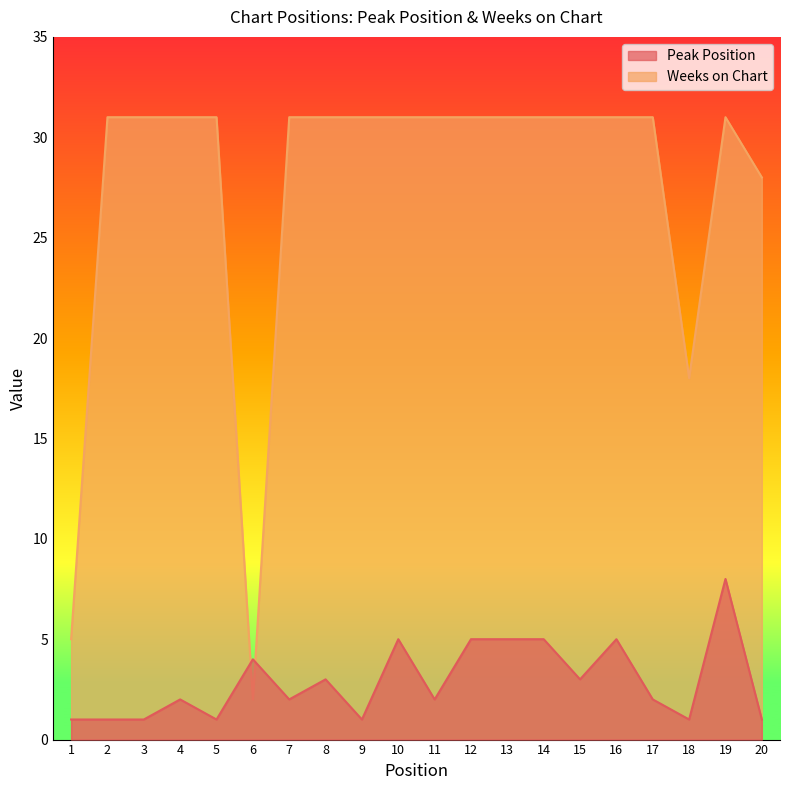

What is the spread (max minus min) of values at 8?

28